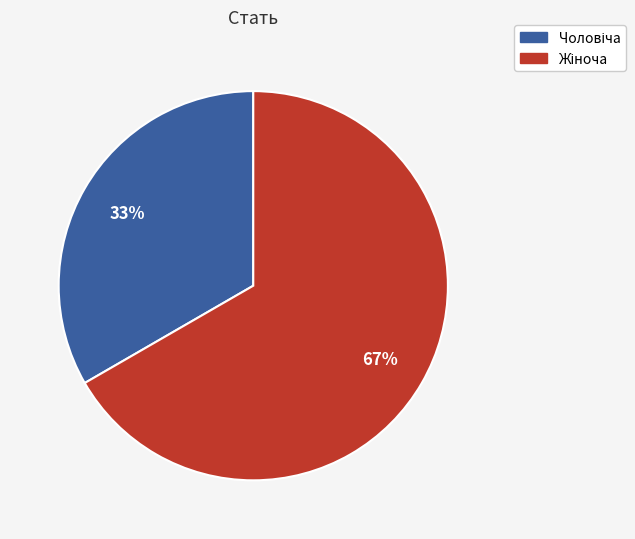

Is there a majority slice in this chart?

Yes